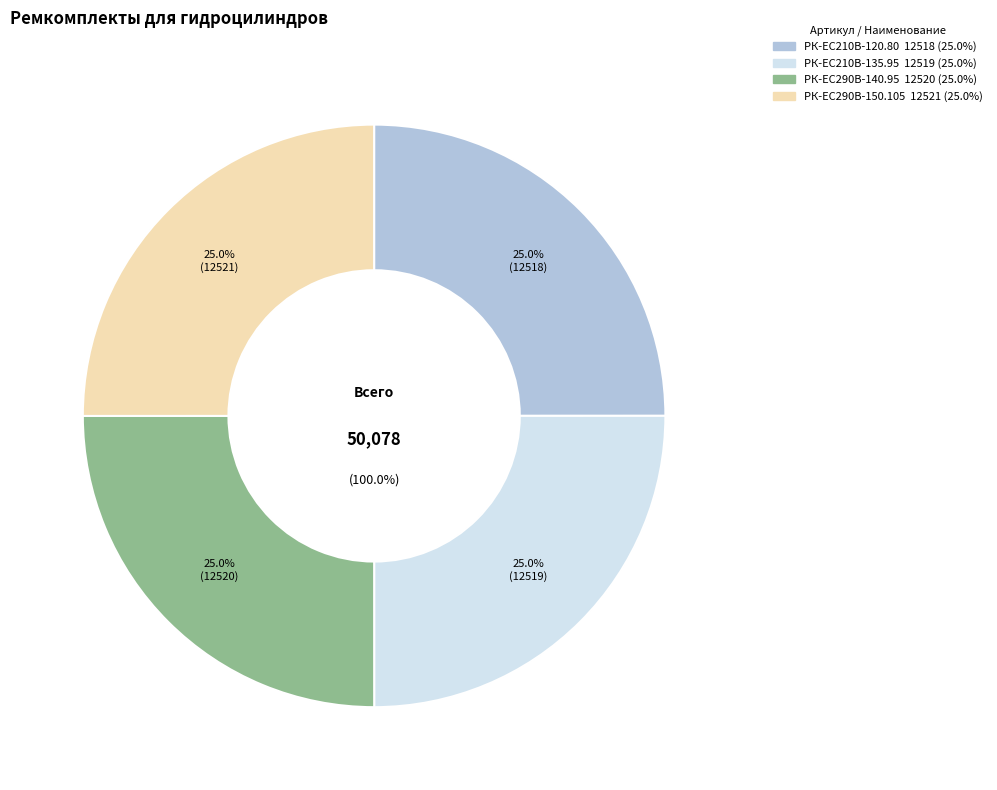

Rank the categories by value from highest to lowest.

РК-ЕС290В-150.105, РК-ЕС290В-140.95, РК-EC210В-135.95, РК-EC210В-120.80